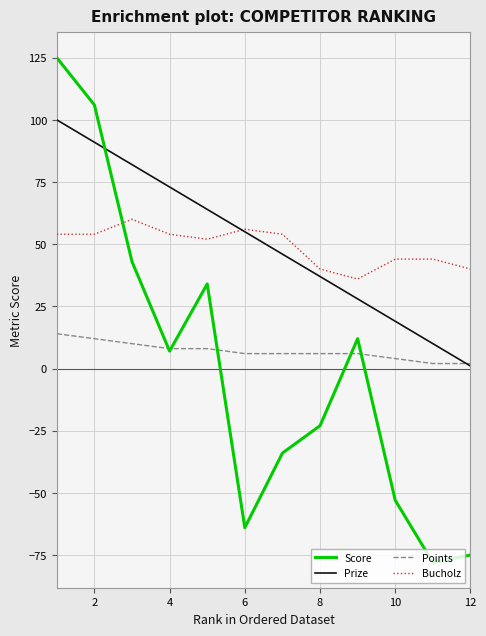

What is the maximum value shown in the chart?

125